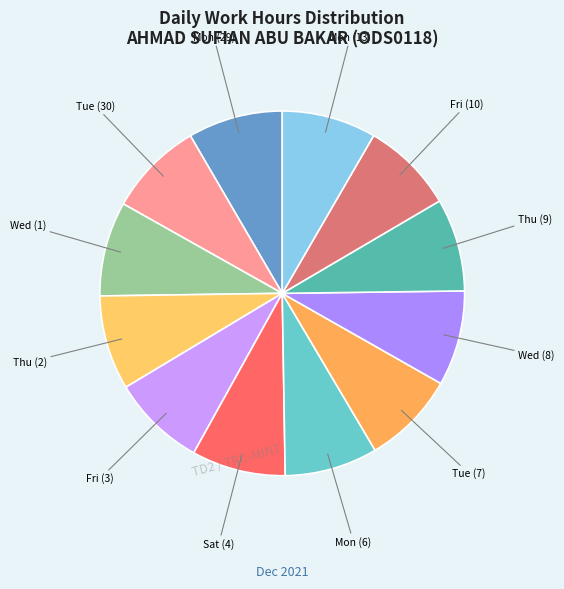

Which slice is the smallest?

Thu (23)